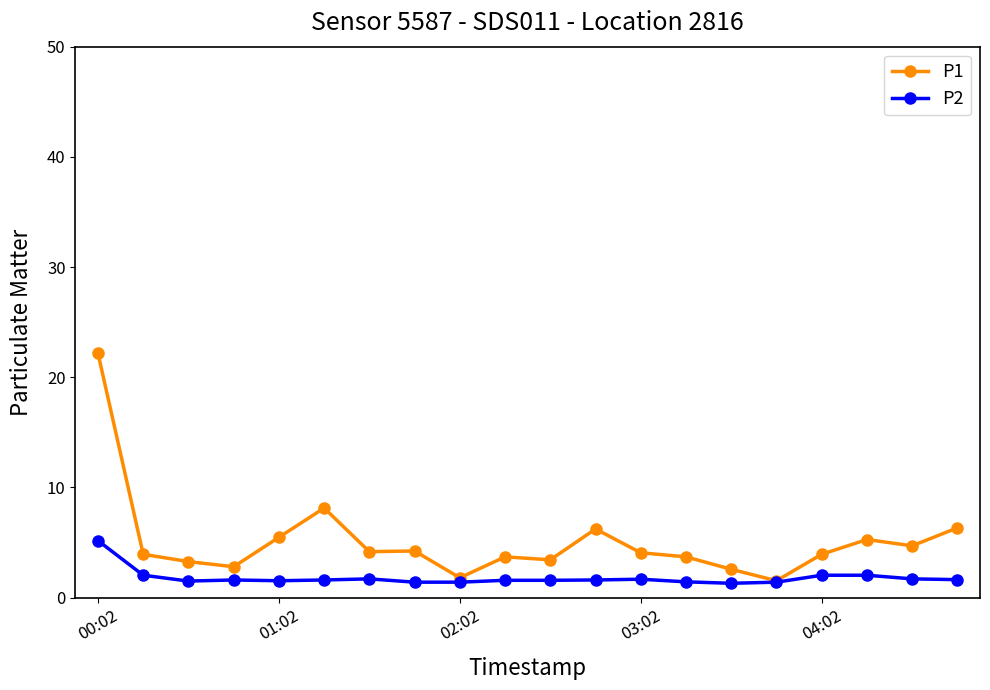

List the series in order of their peak value, lowest first.

P2, P1